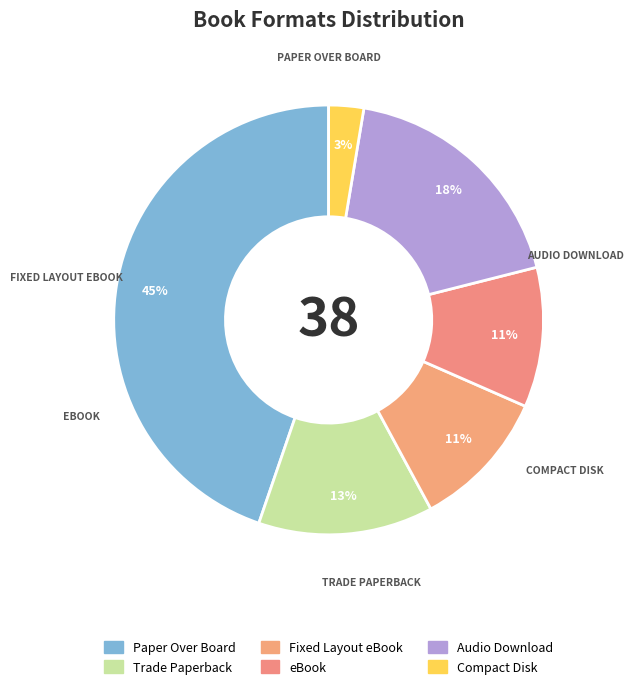

Does any single category account for the majority?

No